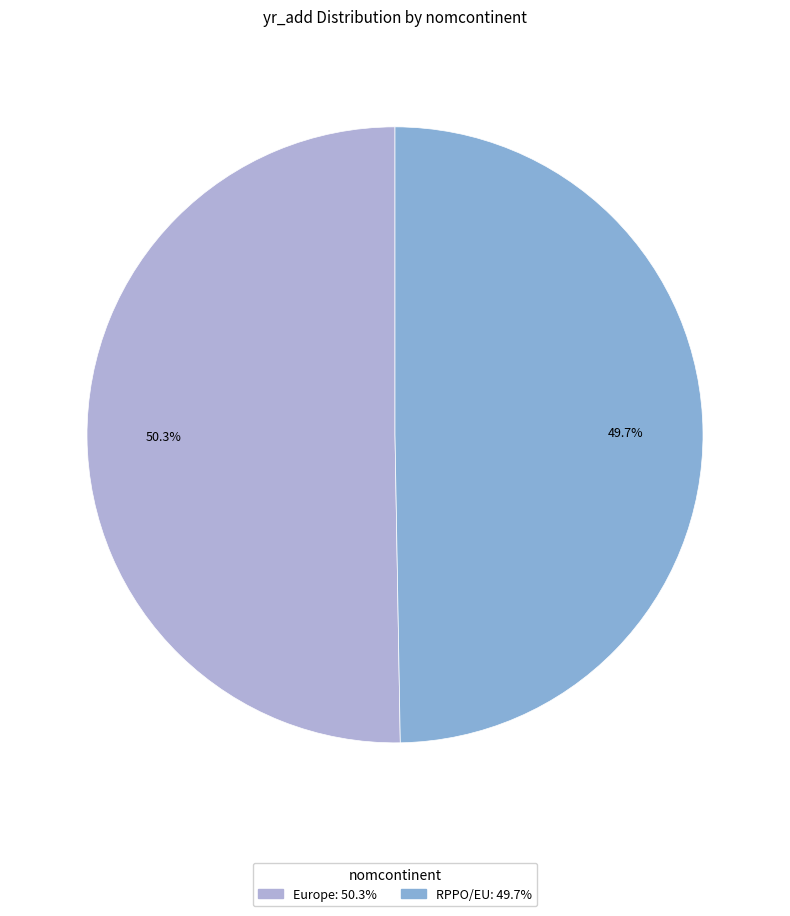

To the nearest percent, what percentage of the pie is Europe?

50%